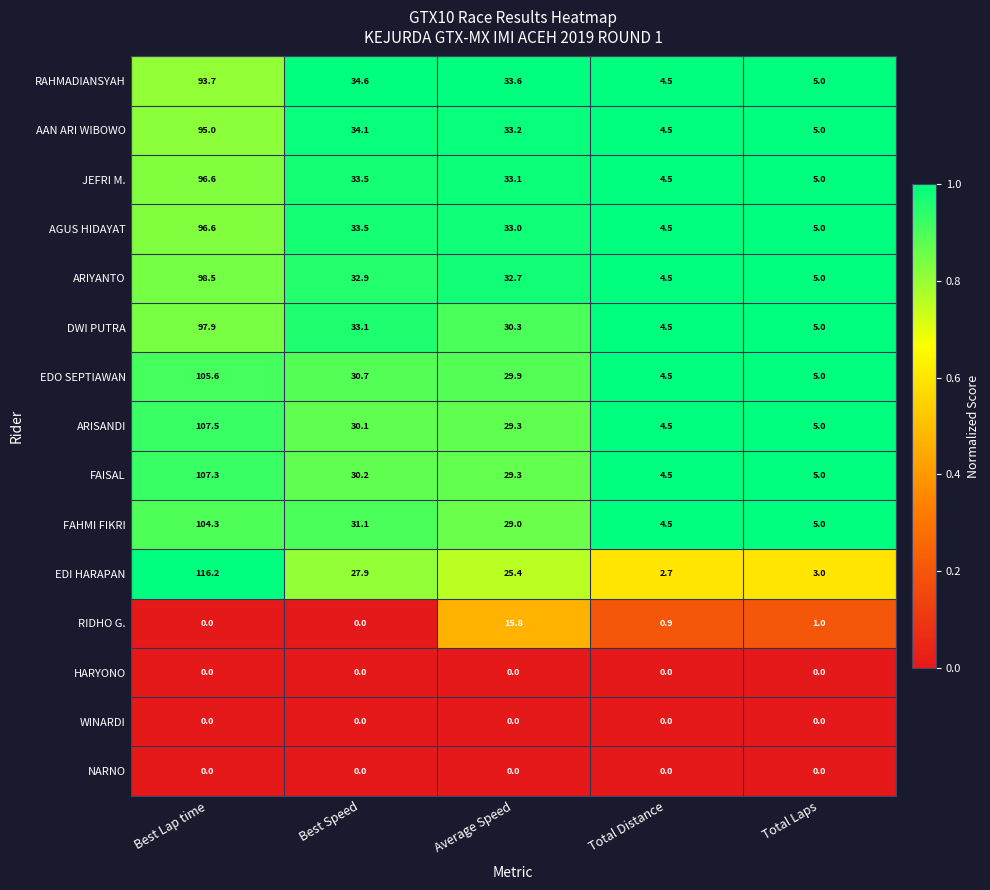

At which category is the sum across all series the highest?

Best Lap time